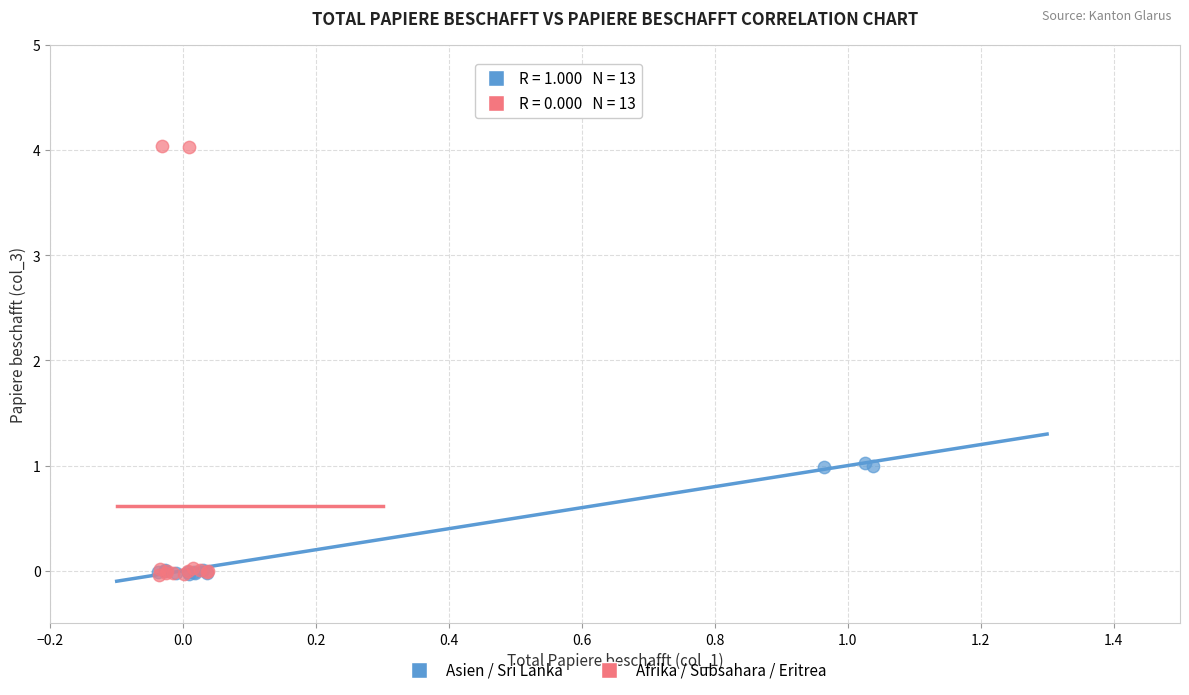

Which series has the widest spread of Y values?

Afrika / Subsahara / Eritrea